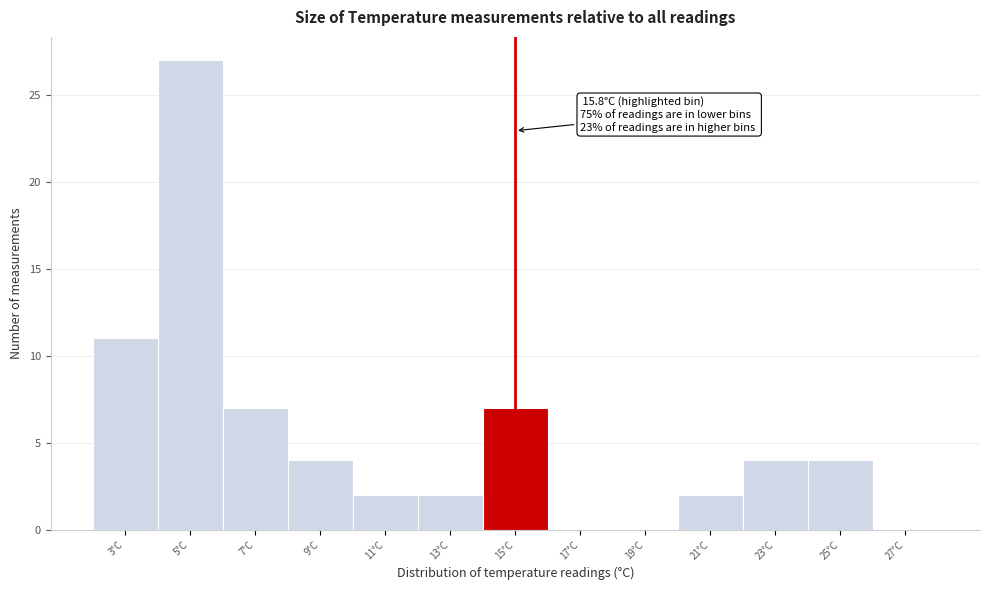

Reading right to left, what are all the values shown in this chart?

27°C=0	25°C=4	23°C=4	21°C=2	19°C=0	17°C=0	15°C=7	13°C=2	11°C=2	9°C=4	7°C=7	5°C=27	3°C=11